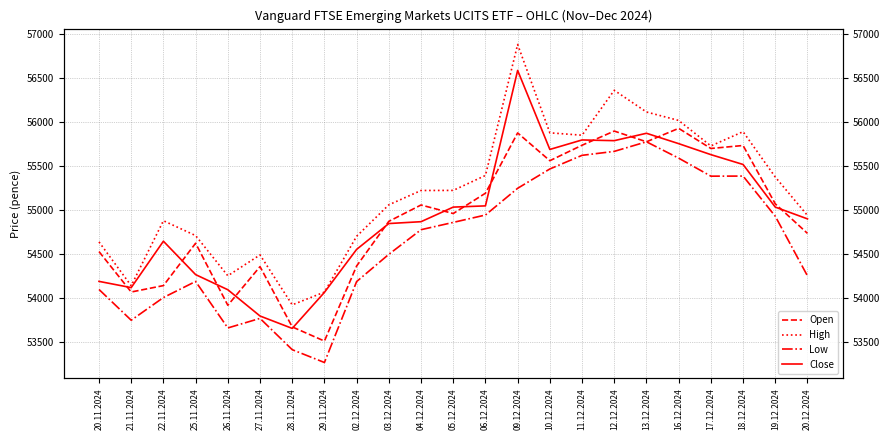

What is the maximum value for High?

56886